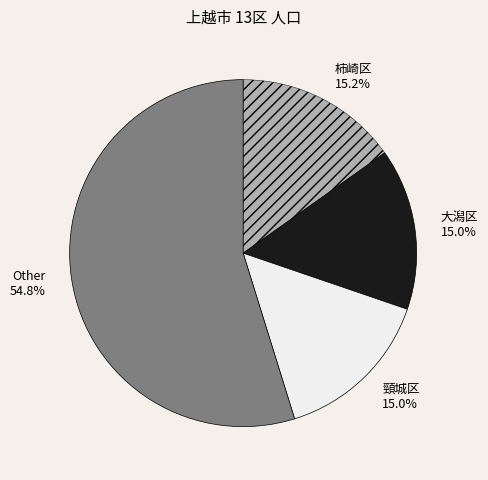

Is there a majority slice in this chart?

Yes